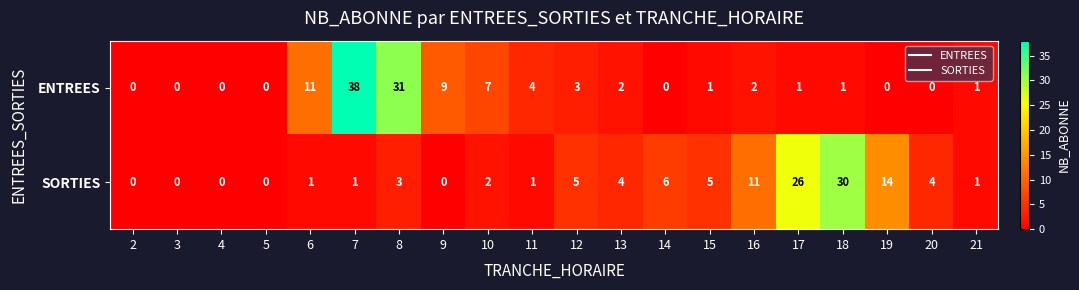

Which series has the largest range (max minus min)?

ENTREES